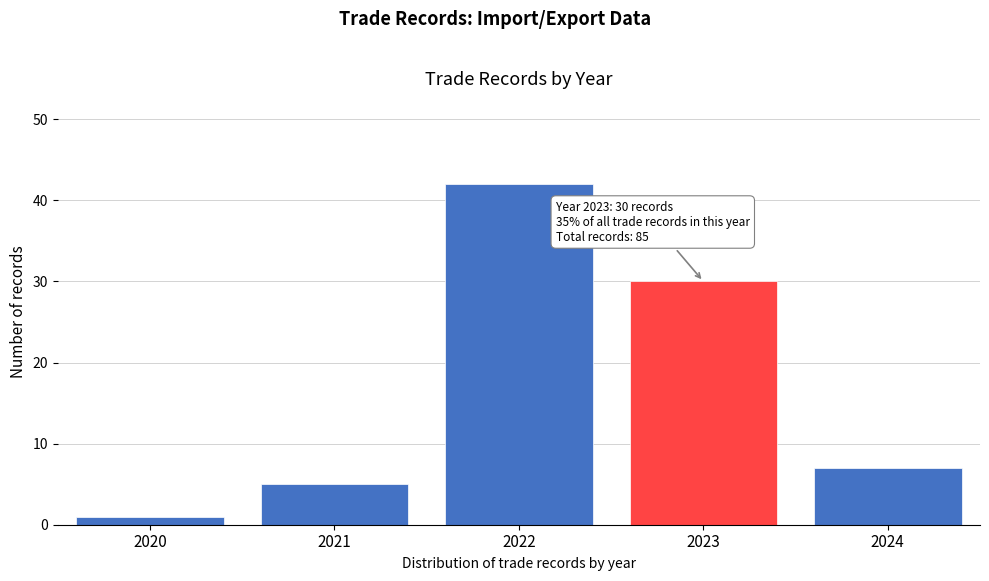

Reading left to right, list all the values displayed in this chart.

1	5	42	30	7